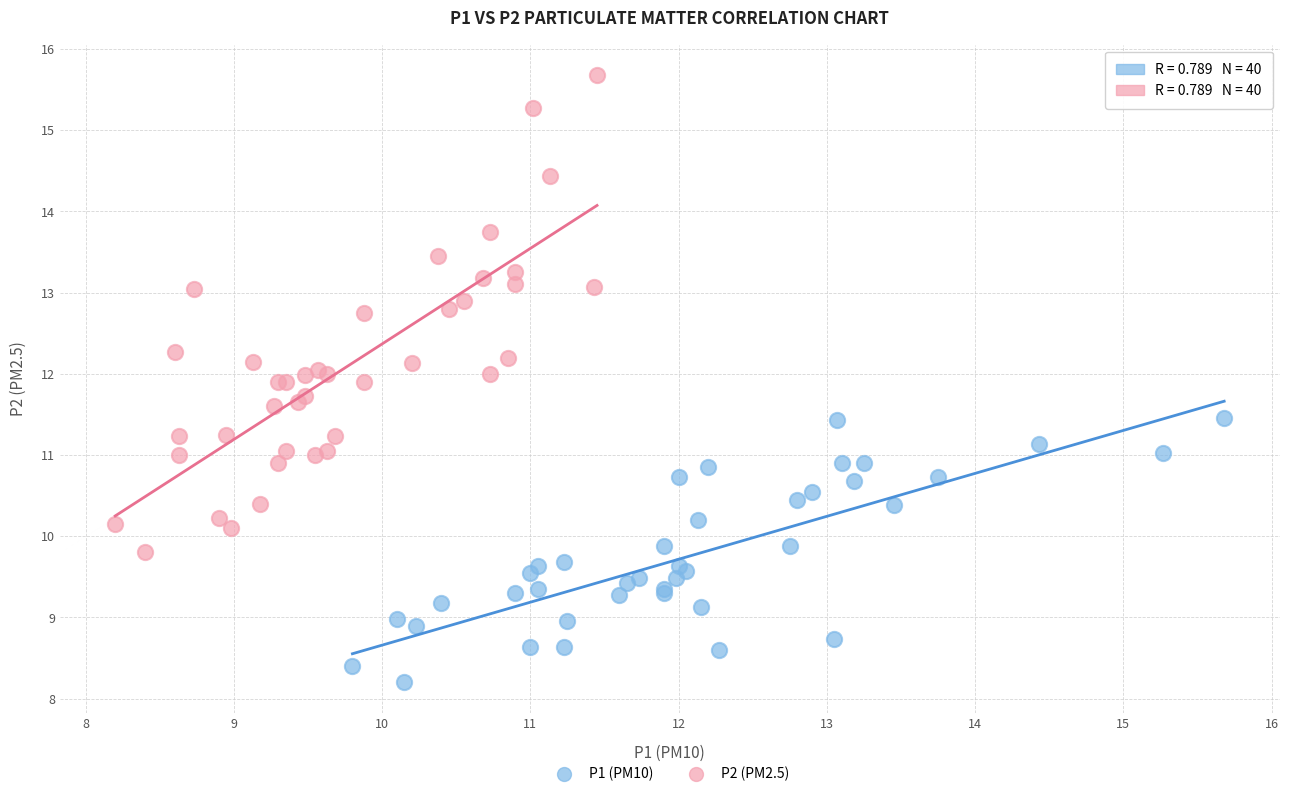

Which series reaches the maximum Y coordinate?

P2 (PM2.5)